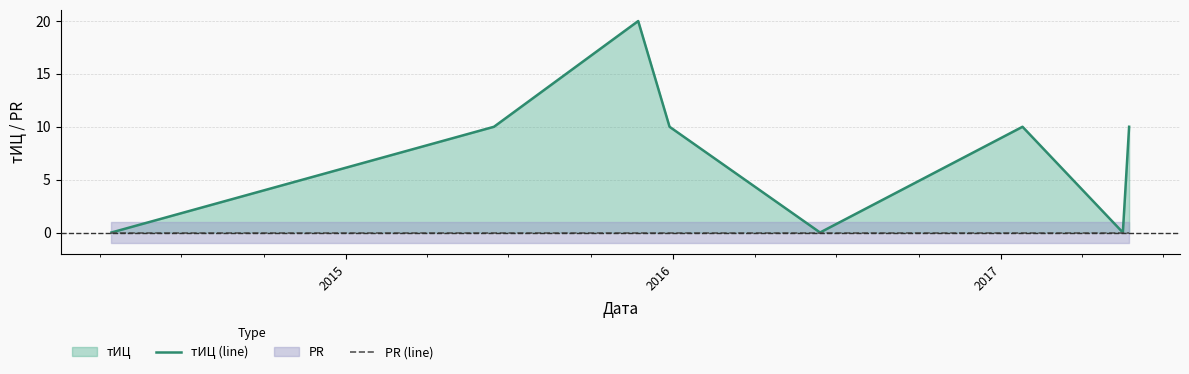

Count the number of data series in this chart.

2